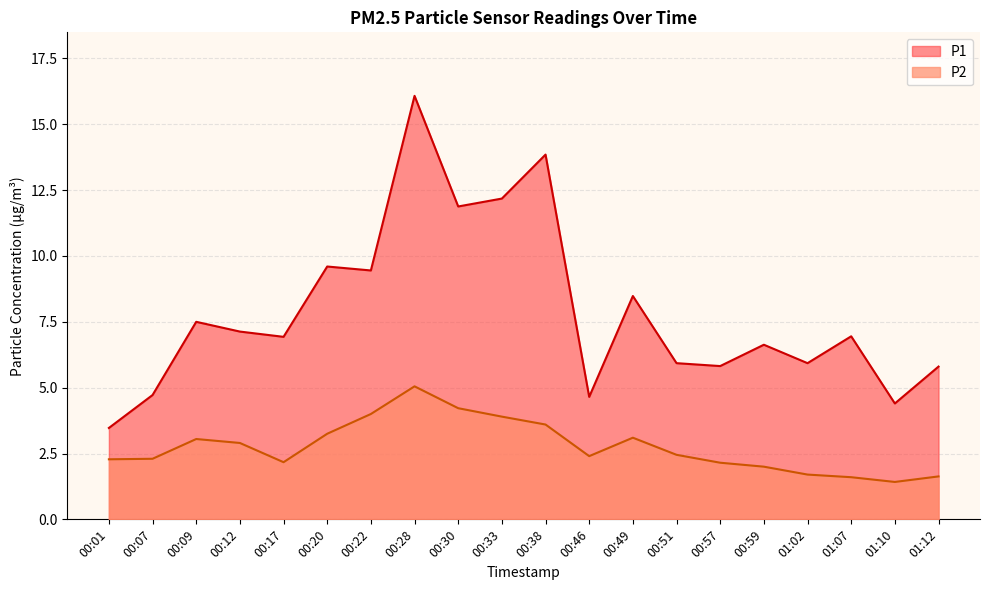

The value of P1 at 00:22 is 14.1. True or false?

False